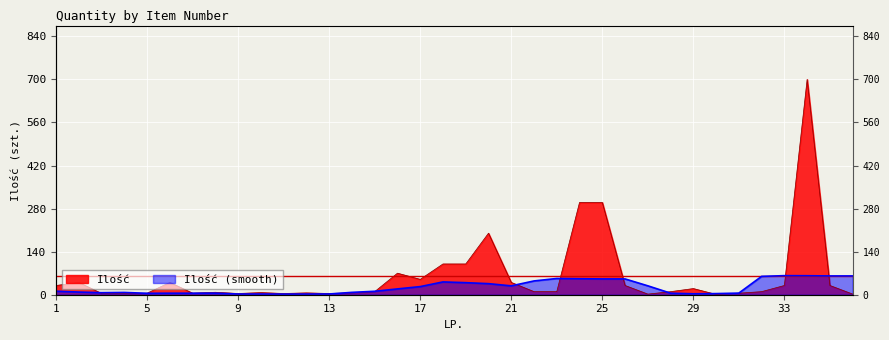

Is it true that the value at 10 is 9?

False